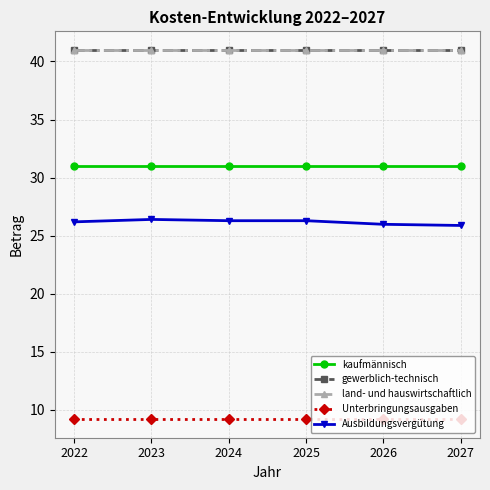

True or false: Ausbildungsvergütung and Unterbringungsausgaben cross at least once.

False